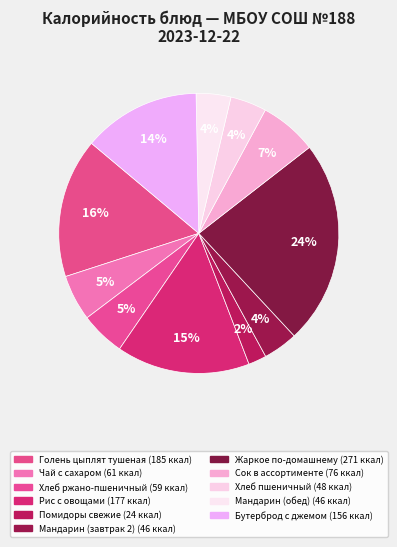

To the nearest percent, what percentage of the pie is Мандарин (обед)?

4%